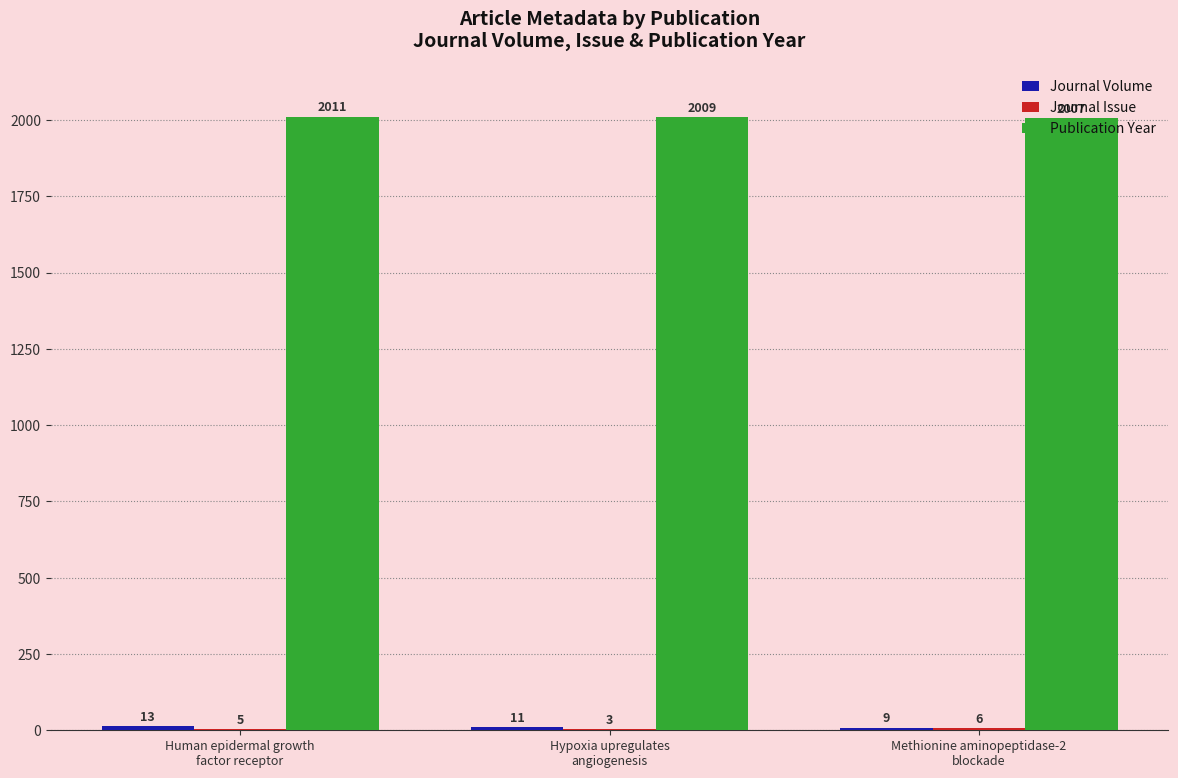

What is the greatest value displayed?

2011